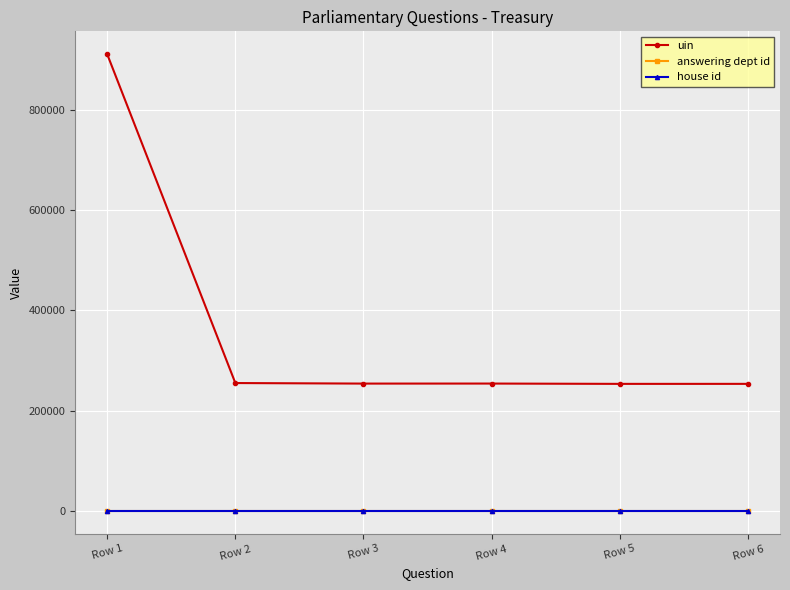

At which category does the chart reach its peak across all series?

Row 1